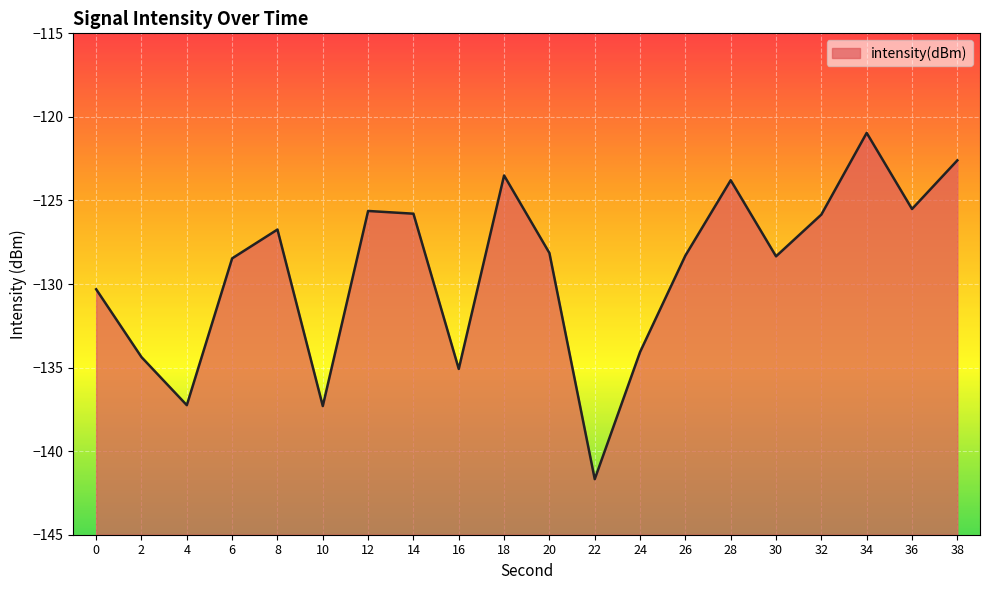

What is the average value?

-129.2